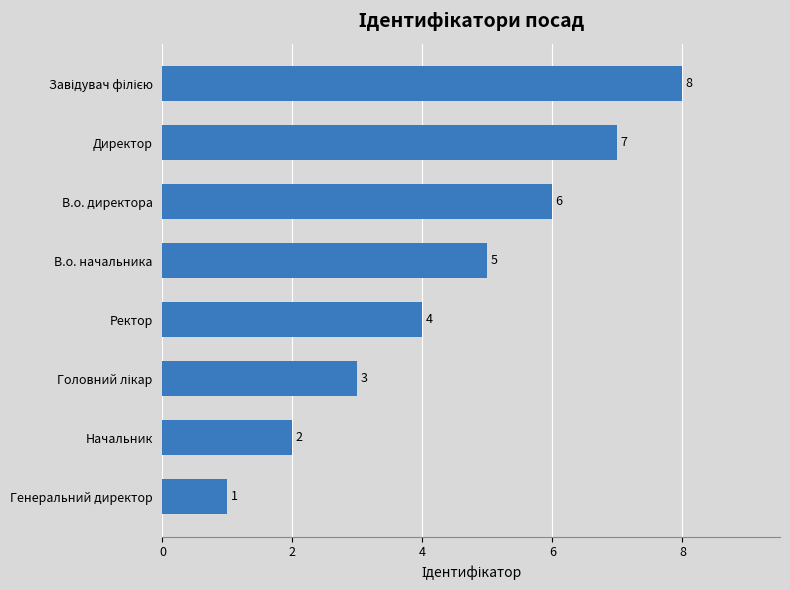

True or false: the data shows 7 at Директор.

True